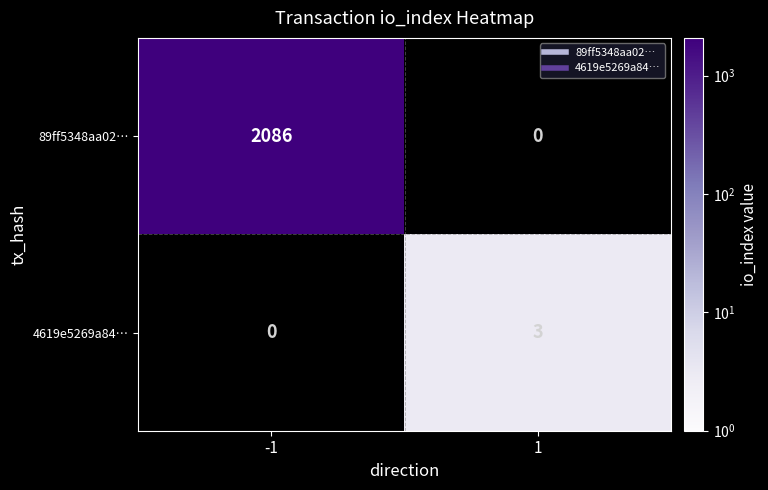

Is it true that 4619e5269a84… equals 5 at 1?

False